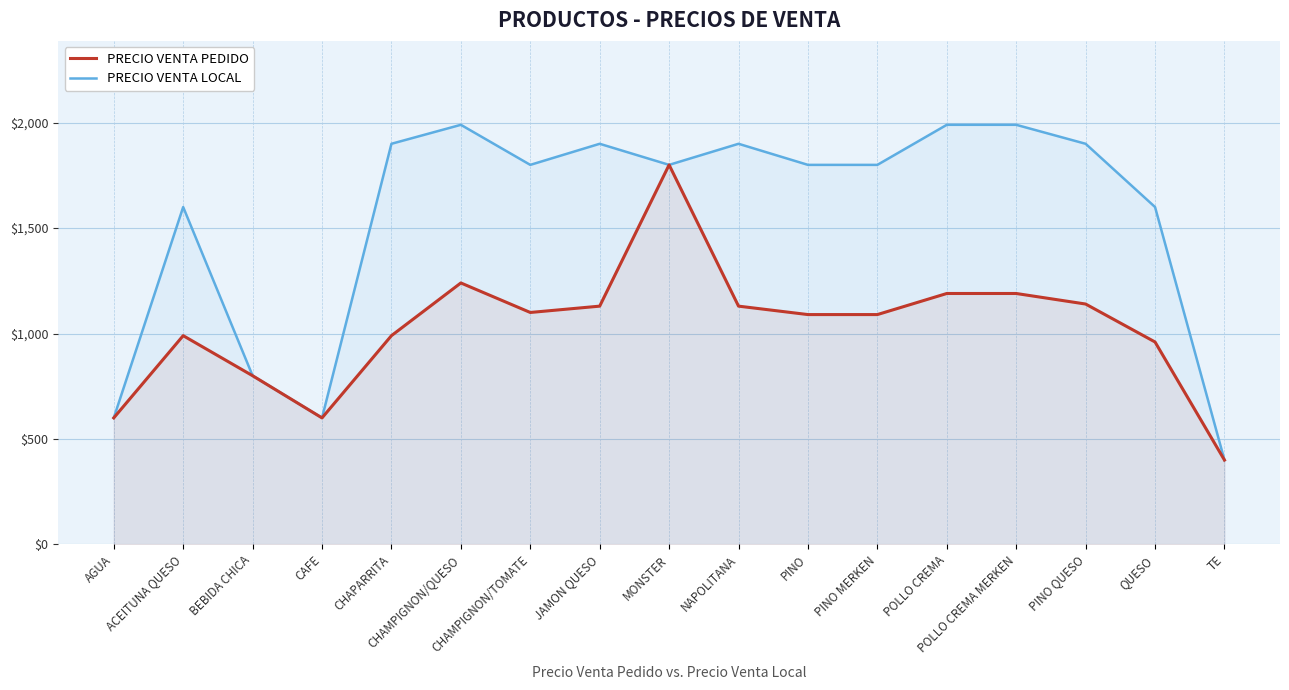

True or false: PRECIO VENTA LOCAL and PRECIO VENTA PEDIDO cross at least once.

False